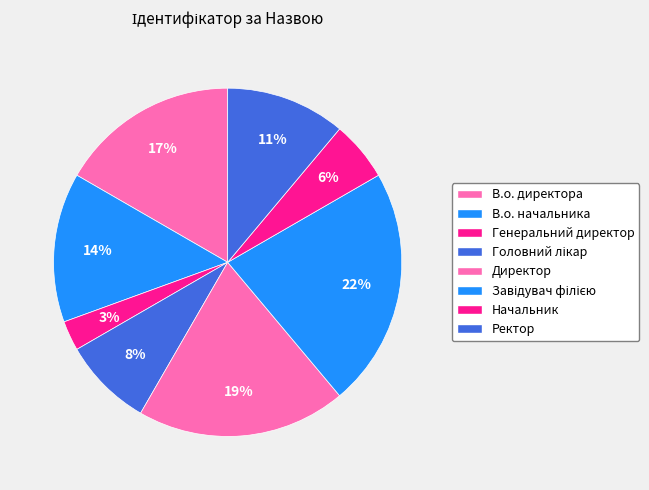

To the nearest percent, what is the combined percentage of Начальник and Директор?

25%